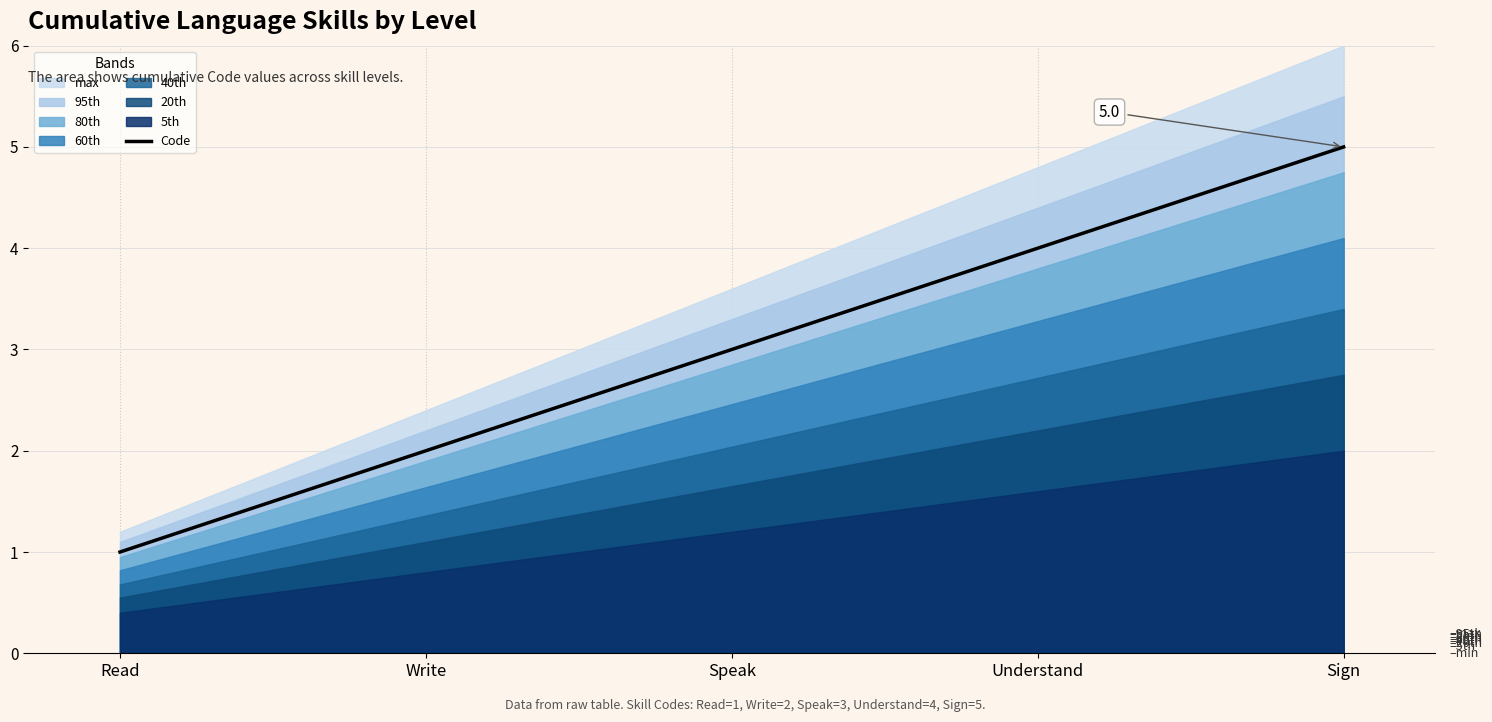

What is the average value?

3